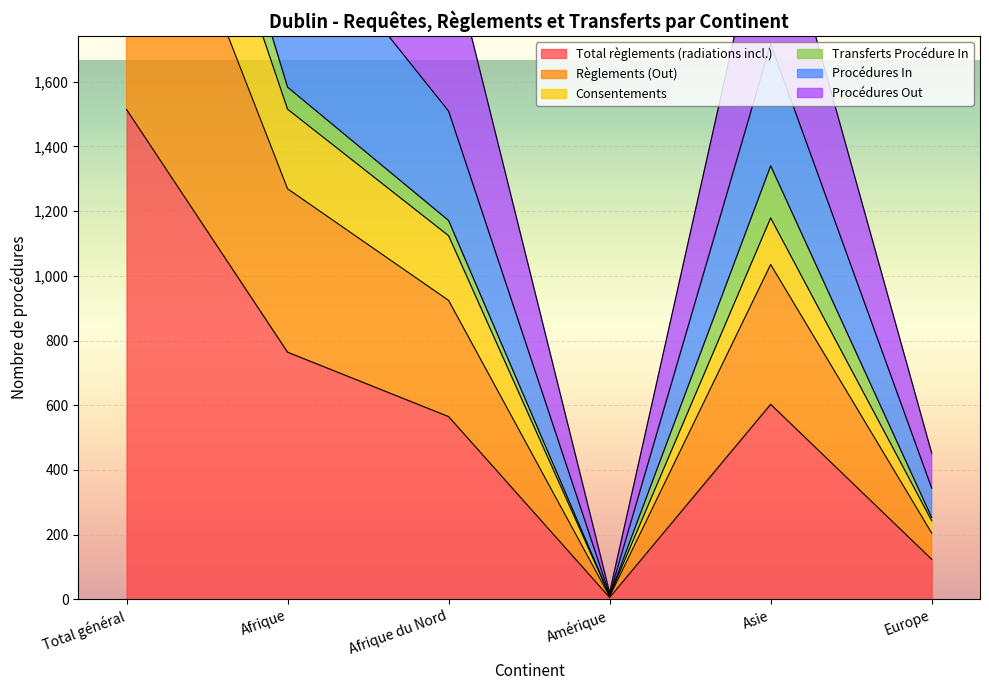

True or false: Total règlements (radiations incl.) has a value of 1200 at Afrique.

False